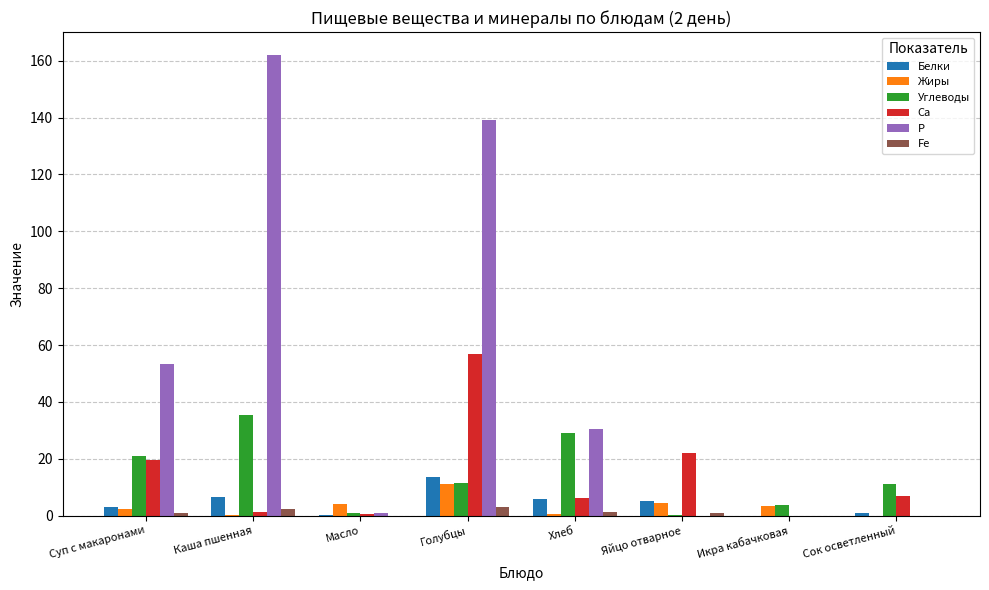

What is the highest value of the Жиры series?

11.3